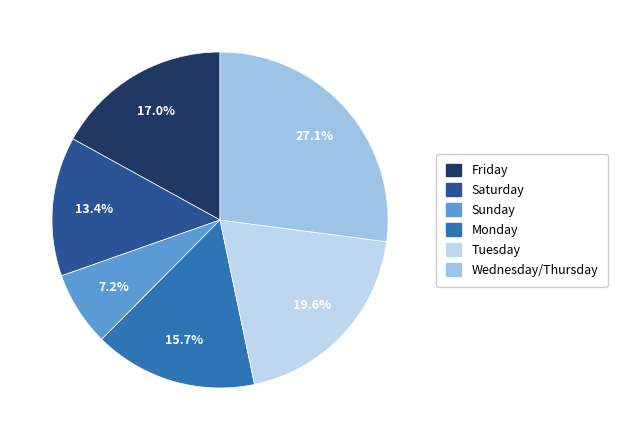

Count the number of slices in the pie.

6